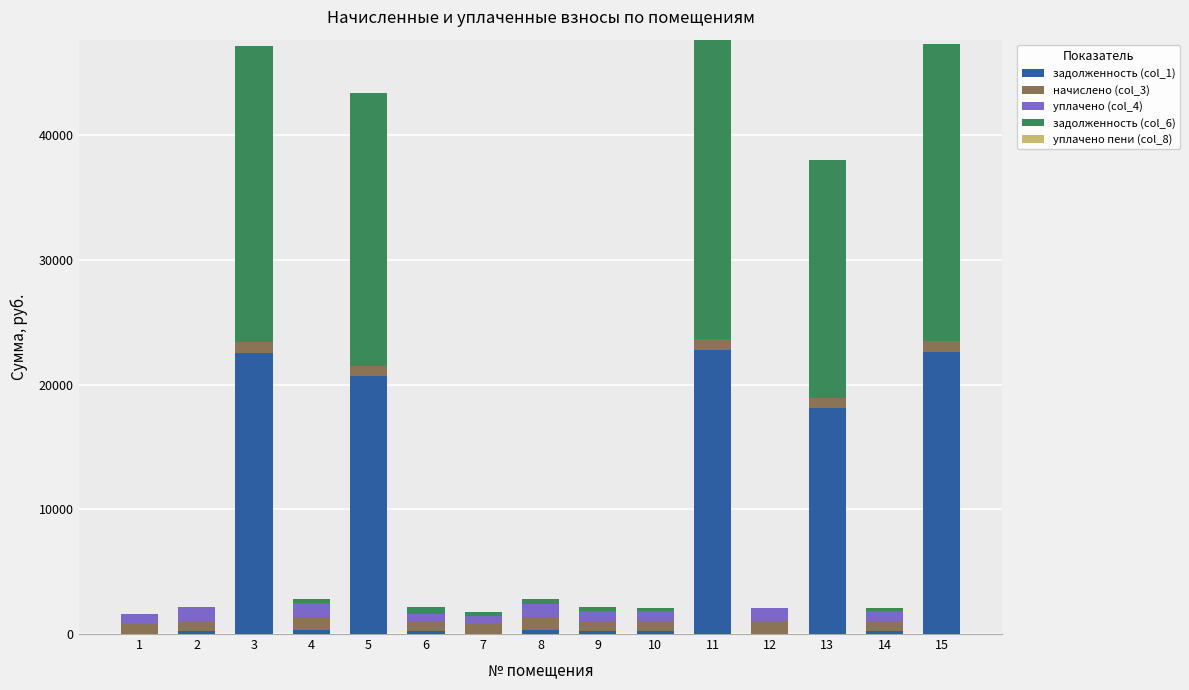

The value of задолженность (col_1) at 5 is 28533.3. True or false?

False